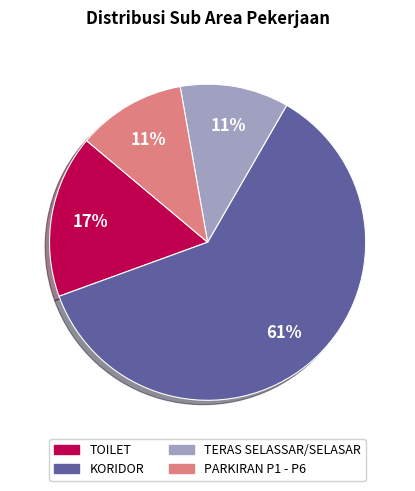

Count the number of slices in the pie.

4